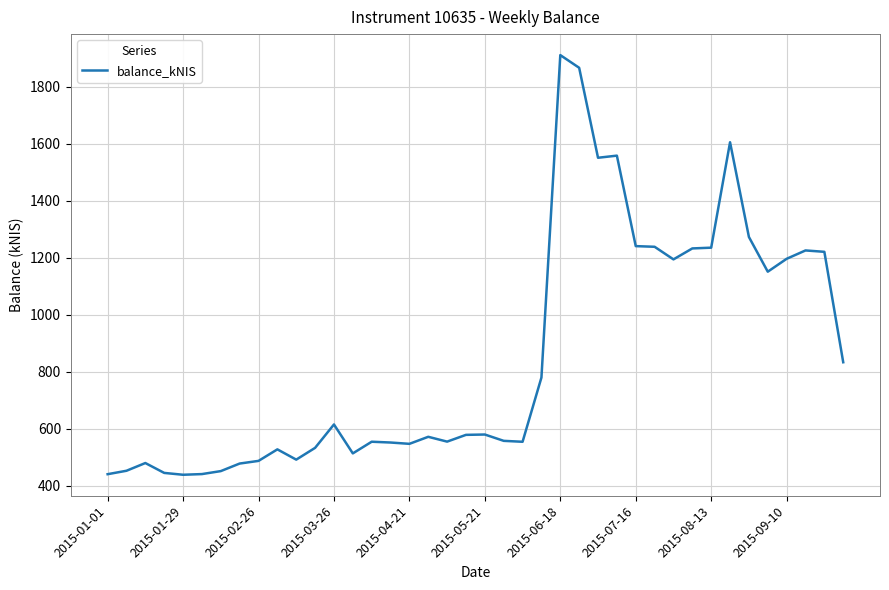

What is the difference between the maximum and minimum values?

1473.1